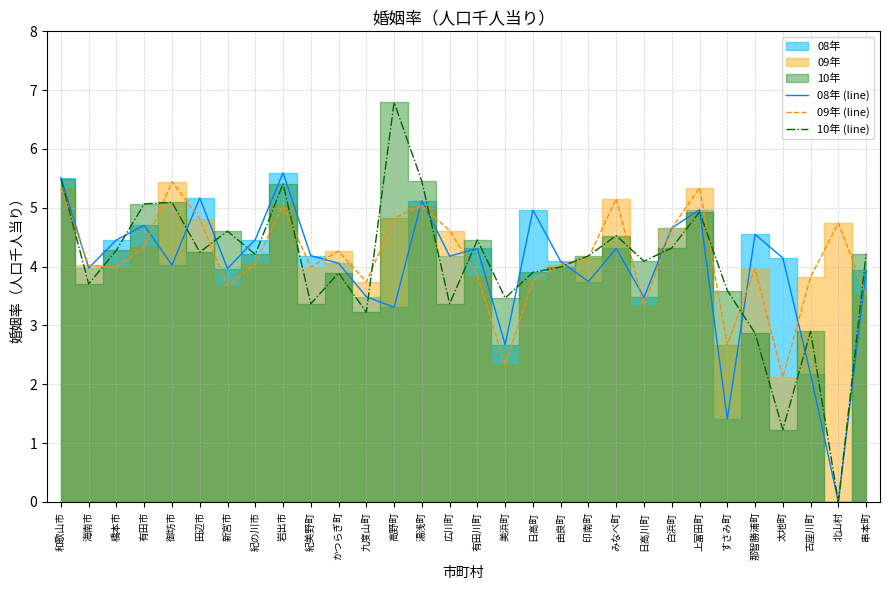

Is it true that 10年 (line) equals 6.5 at 串本町?

False